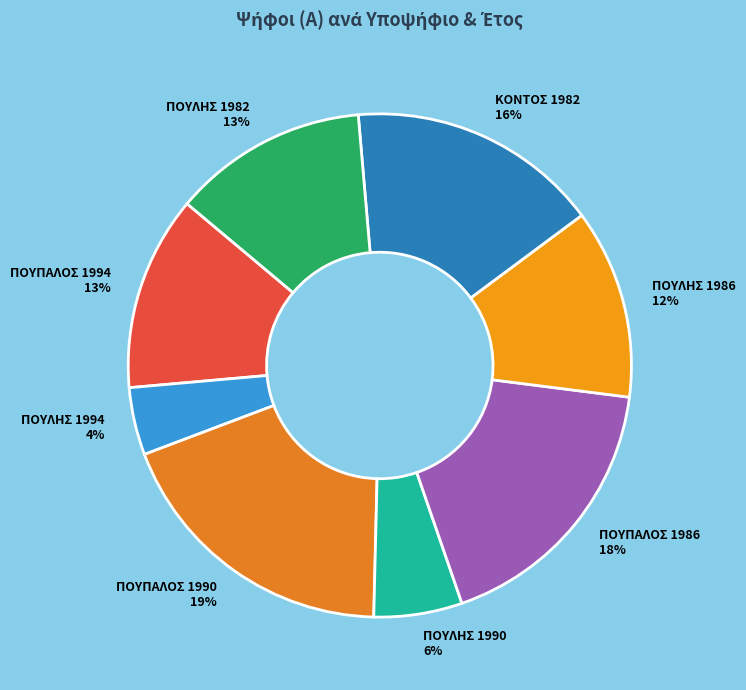

What is the ratio of the value at ΠΟΥΛΗΣ 1986 12% to the value at ΠΟΥΠΑΛΟΣ 1986 18%?

0.7